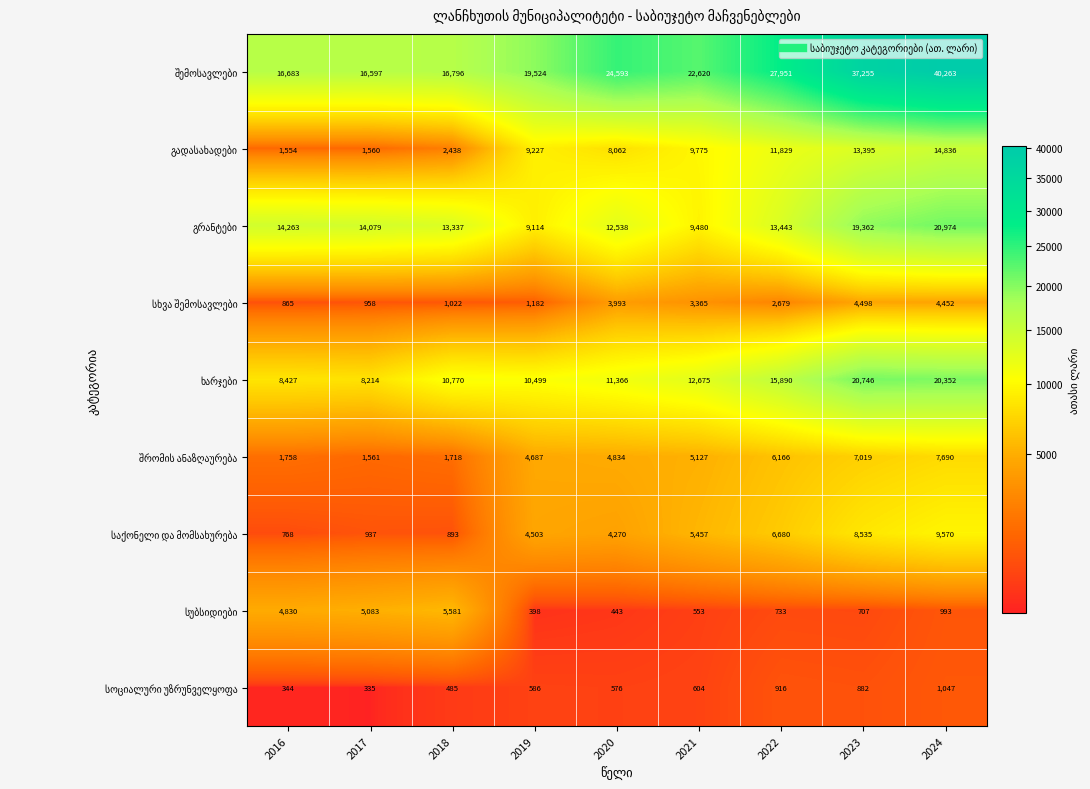

Which label corresponds to the smallest value in the chart?

2017